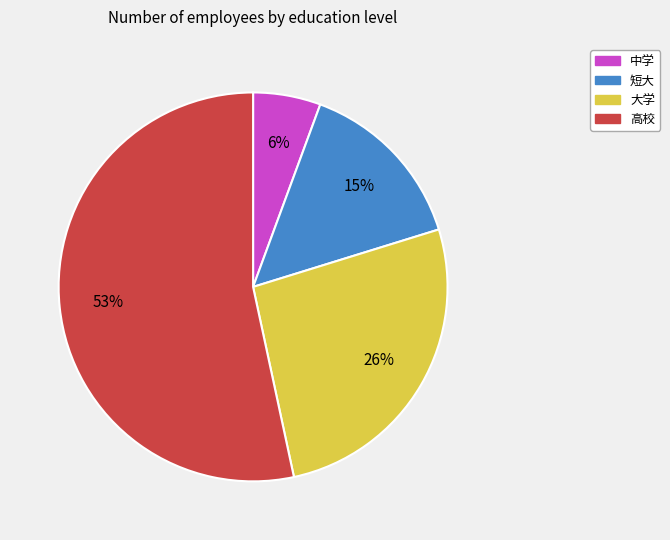

Which category has the biggest portion of the pie?

高校